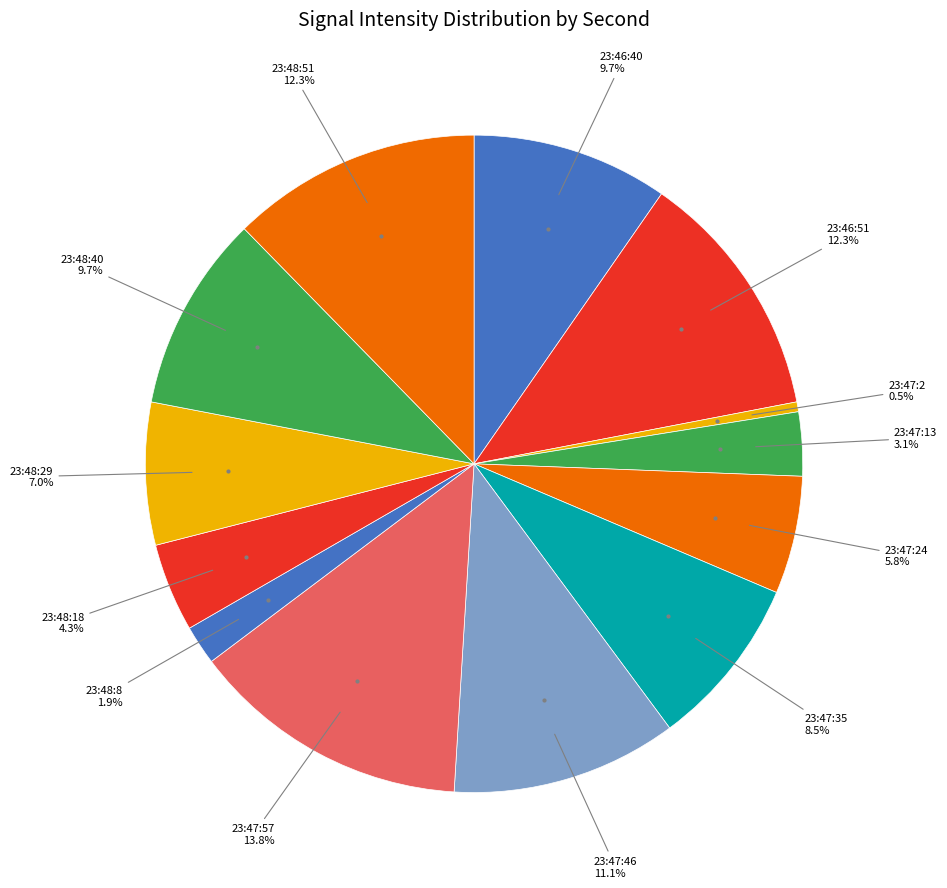

Which category has the smallest portion of the pie?

23:47:2